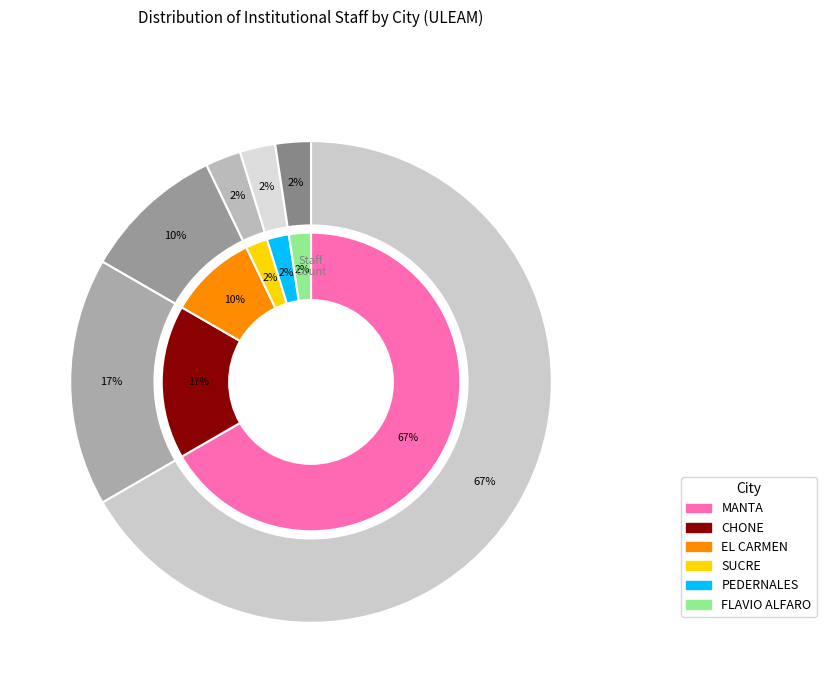

What percentage is the PEDERNALES slice, to the nearest percent?

2%